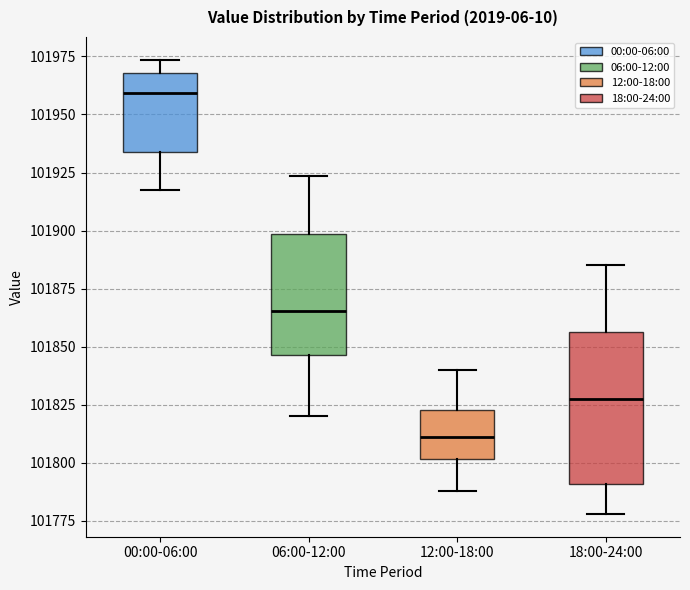

Reading left to right, read every box against the y-axis: the position of its median line, the range the box covers, and the ends of its whiskers. The values are not printed on the chart, so give them approximately, as read against the axis.

00:00-06:00: median 101960, box 101935 to 101970, whiskers 101915 to 101975
06:00-12:00: median 101865, box 101845 to 101900, whiskers 101820 to 101925
12:00-18:00: median 101810, box 101800 to 101825, whiskers 101790 to 101840
18:00-24:00: median 101830, box 101790 to 101855, whiskers 101780 to 101885